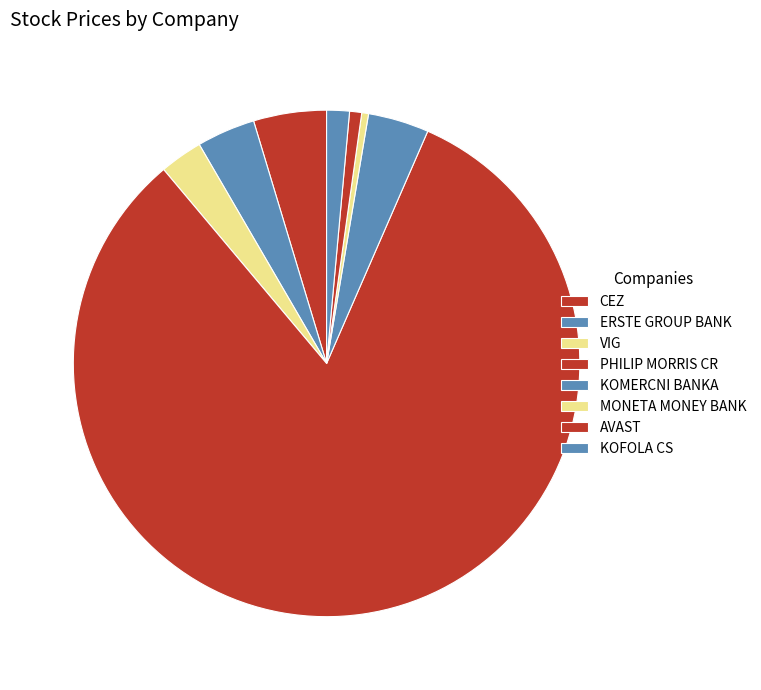

How many segments does this pie chart have?

8